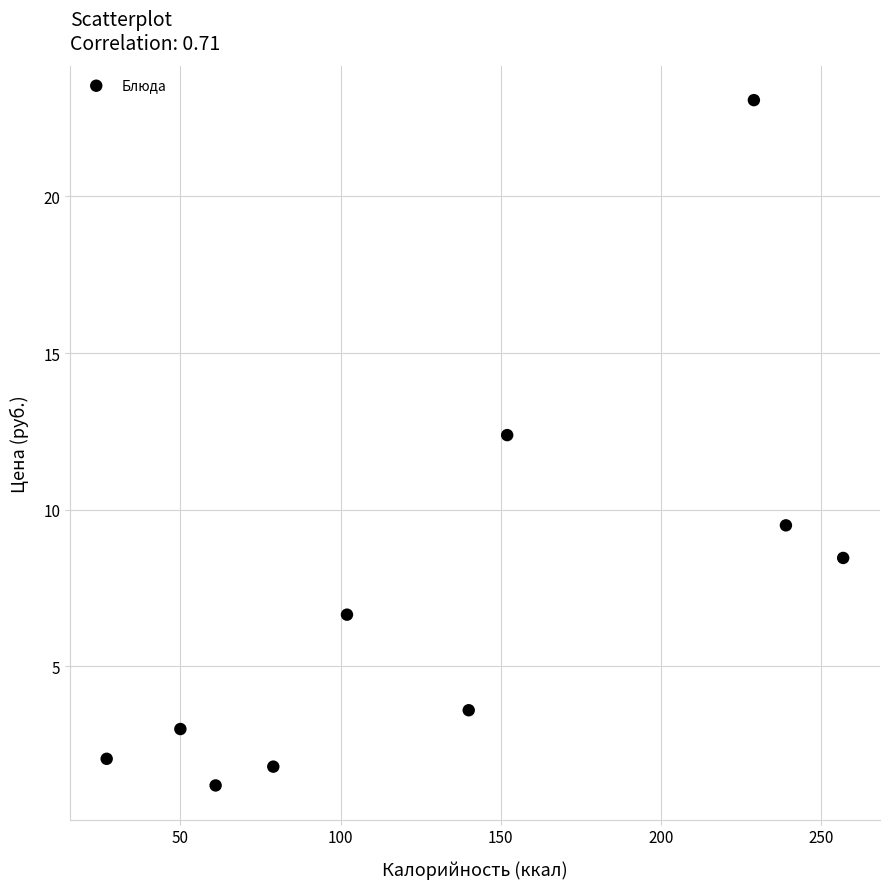

What Y value in the scatter plot is closest to 12?

12.4